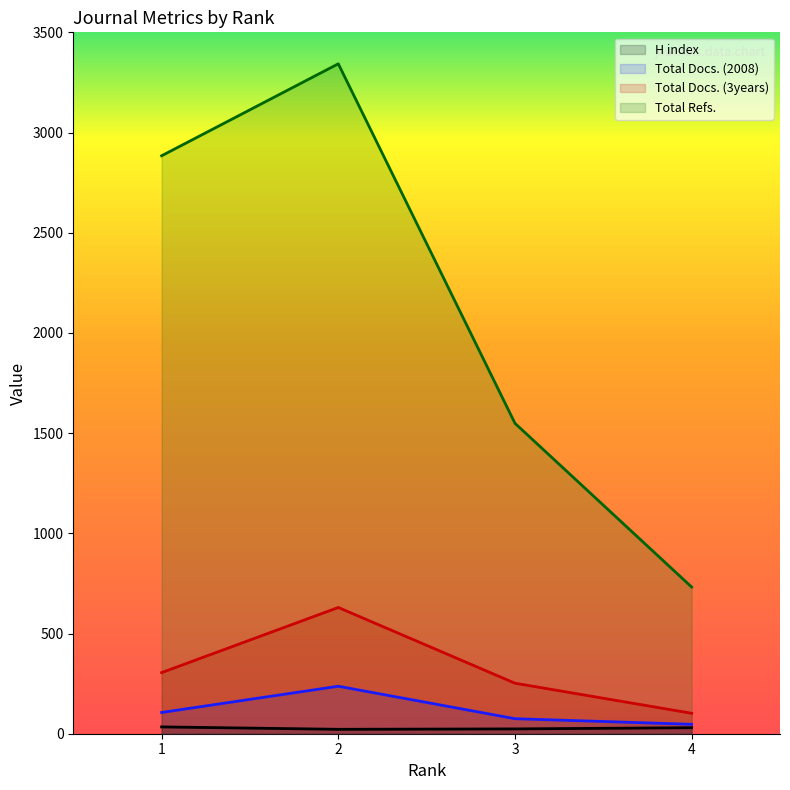

Count the Total Docs. (2008) values in the range 75 to 237.

3